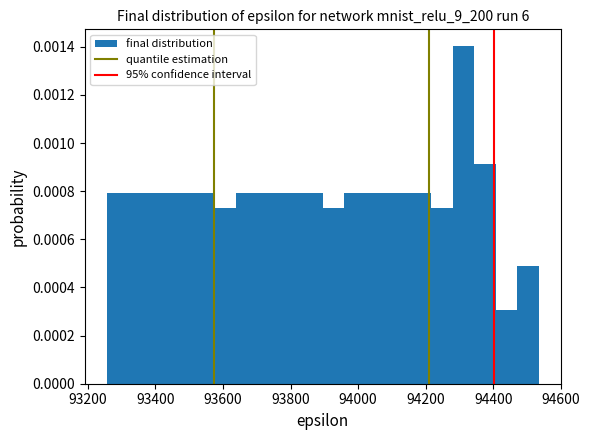

Around what value on the x-axis is the tallest bar? Give the approximate position of its centre, as read against the axis.

94320